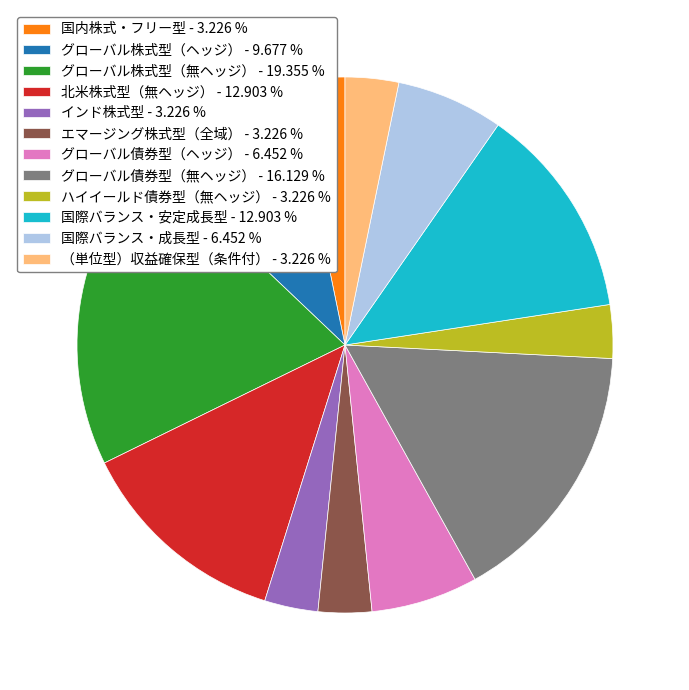

Is the sum of 国際バランス・安定成長型 - 12.903 % and インド株式型 - 3.226 % greater than half?

No